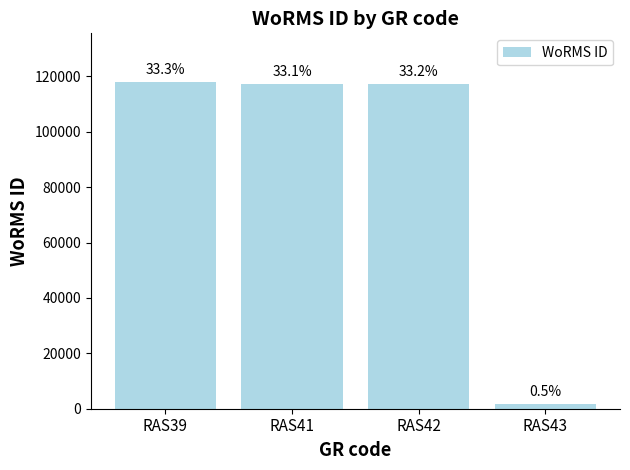

What is the smallest value displayed?

1613